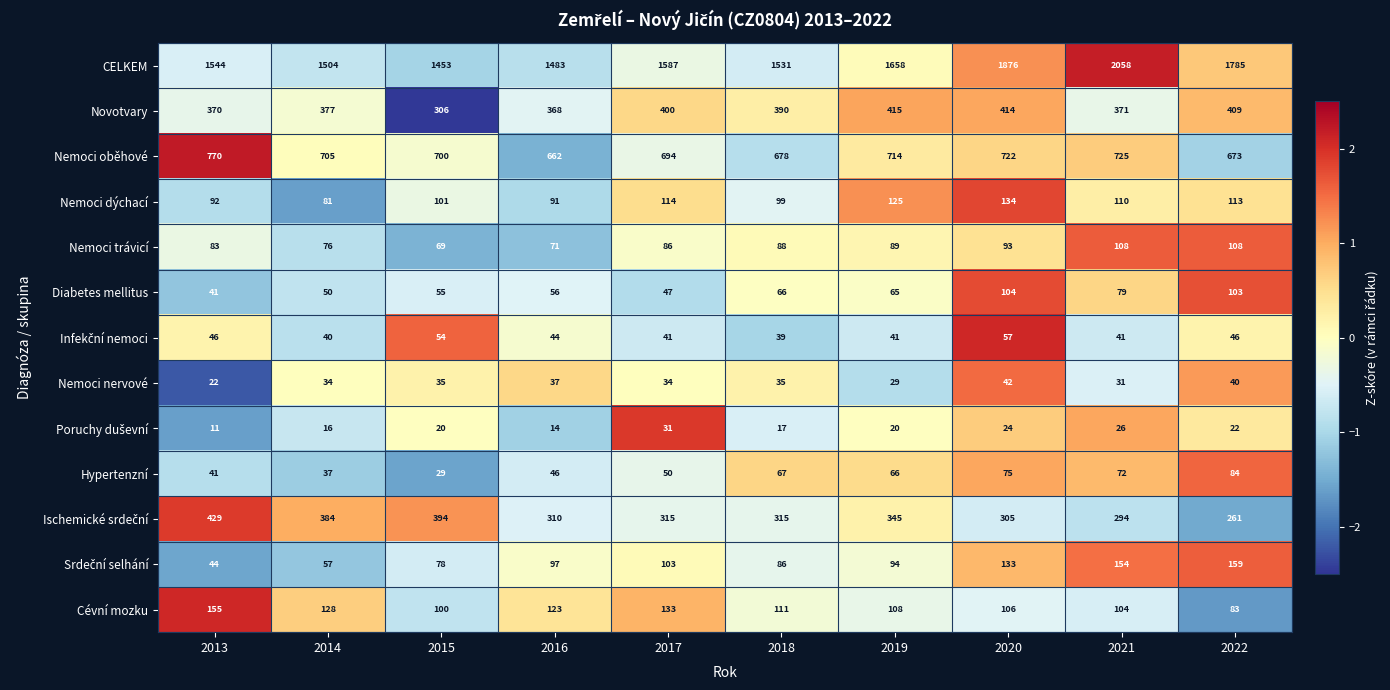

Count the number of categories in the chart.

10